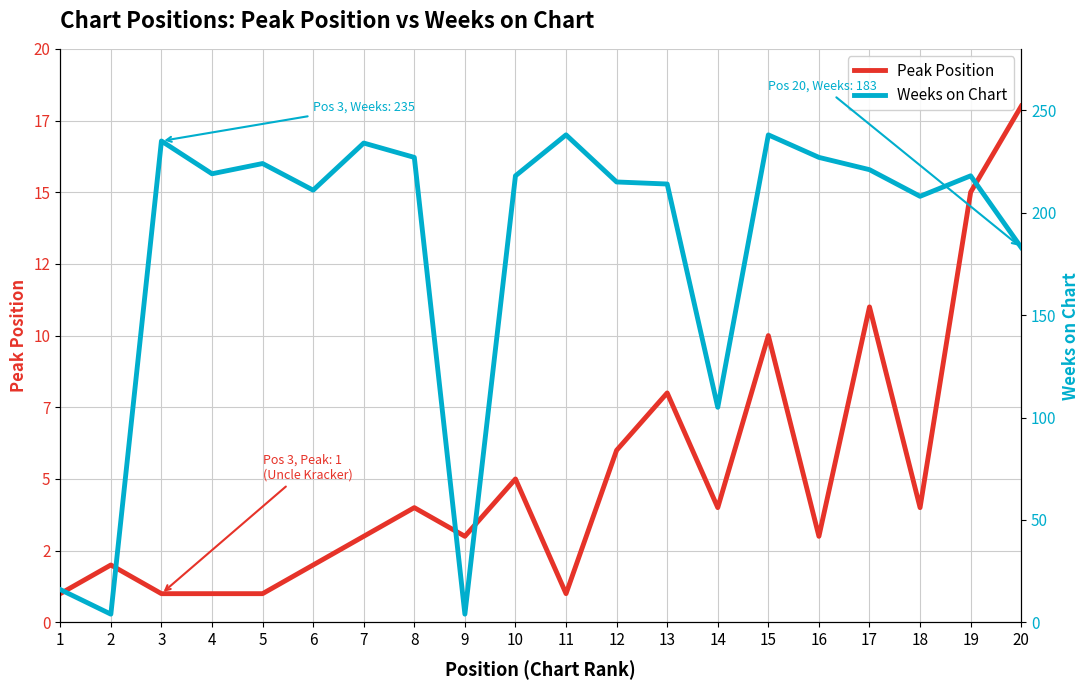

Reading left to right, transcribe all the data shown in this chart.

Peak Position: 1	2	1	1	1	2	3	4	3	5	1	6	8	4	10	3	11	4	15	18
Weeks on Chart: 16	4	235	219	224	211	234	227	4	218	238	215	214	105	238	227	221	208	218	183